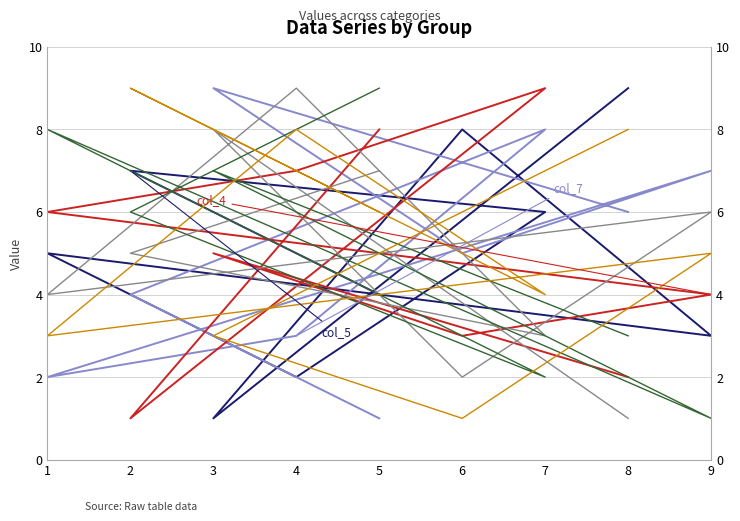

Rank the series at 5 from highest to lowest value.

col_9, col_4, col_8, col_2, col_5, col_7